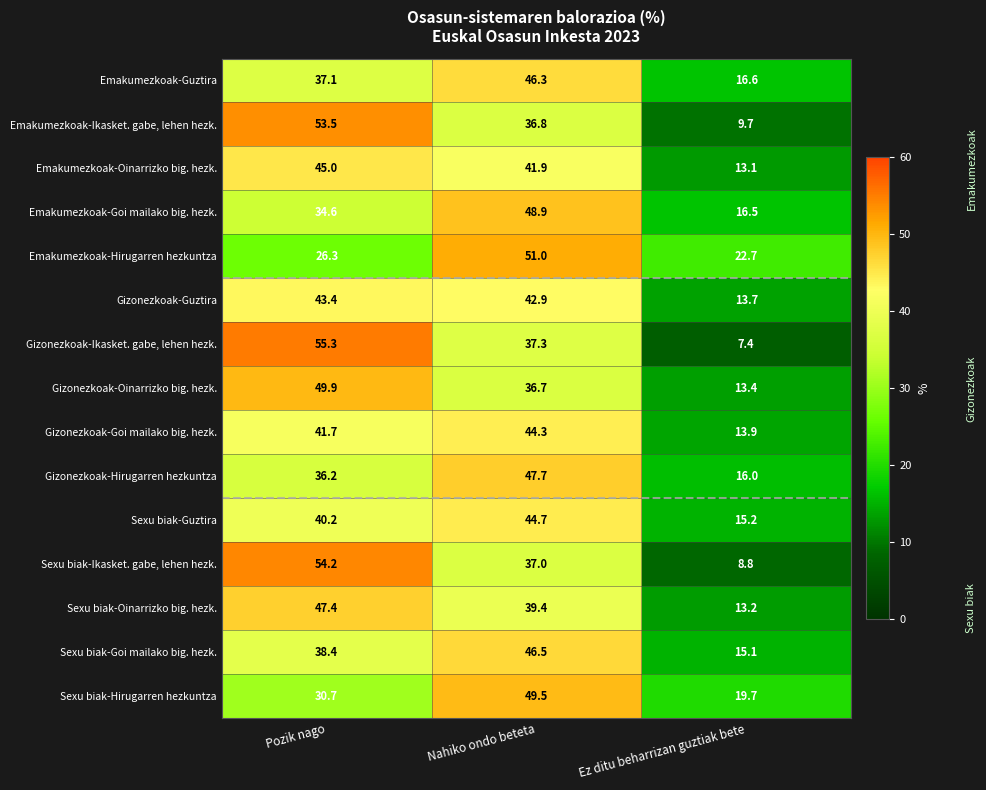

Is it true that Sexu biak-Oinarrizko big. hezk. equals 39.4 at Nahiko ondo beteta?

True